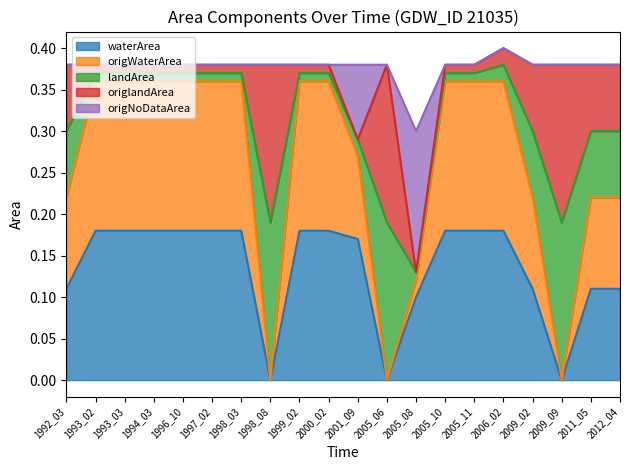

What is the difference between the waterArea values at 2005_06 and 2005_11?

0.2